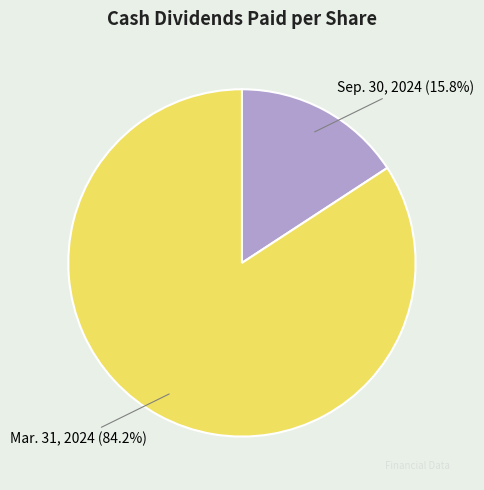

Rank the categories by value from highest to lowest.

Mar. 31, 2024, Sep. 30, 2024